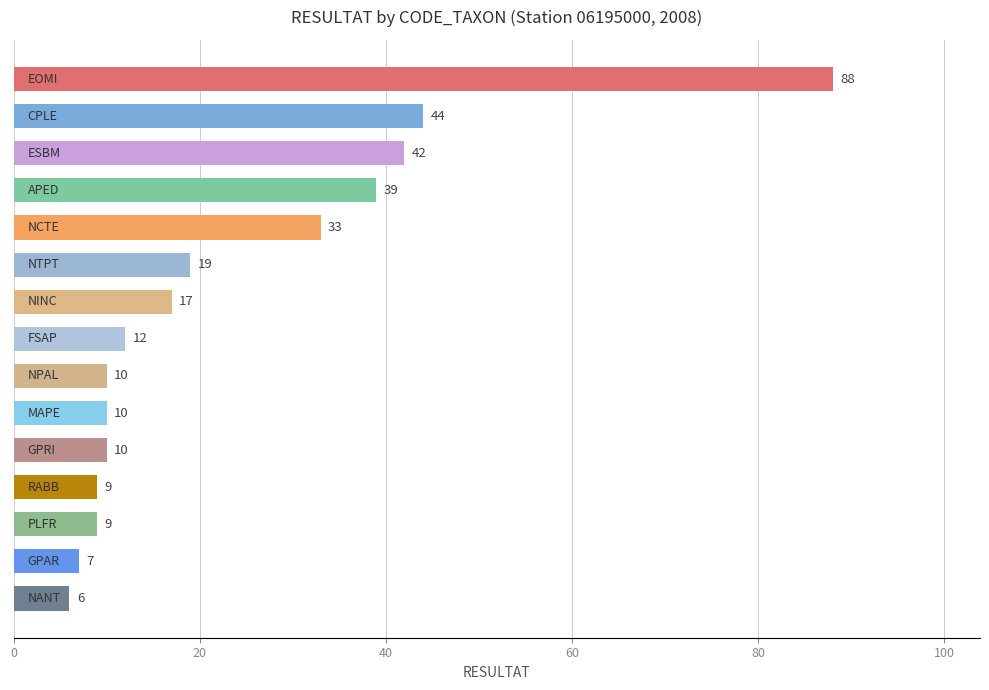

How many distinct data groups are displayed?

1